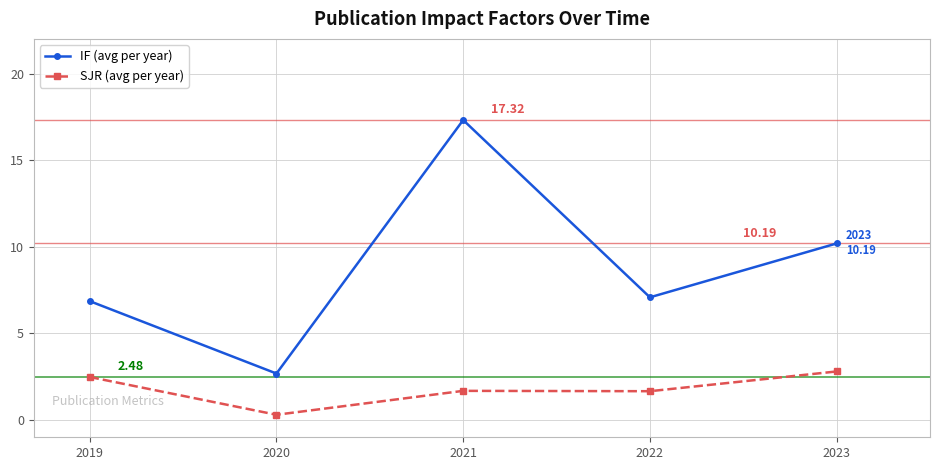

What are all the series names shown in the legend?

IF (avg per year), SJR (avg per year)